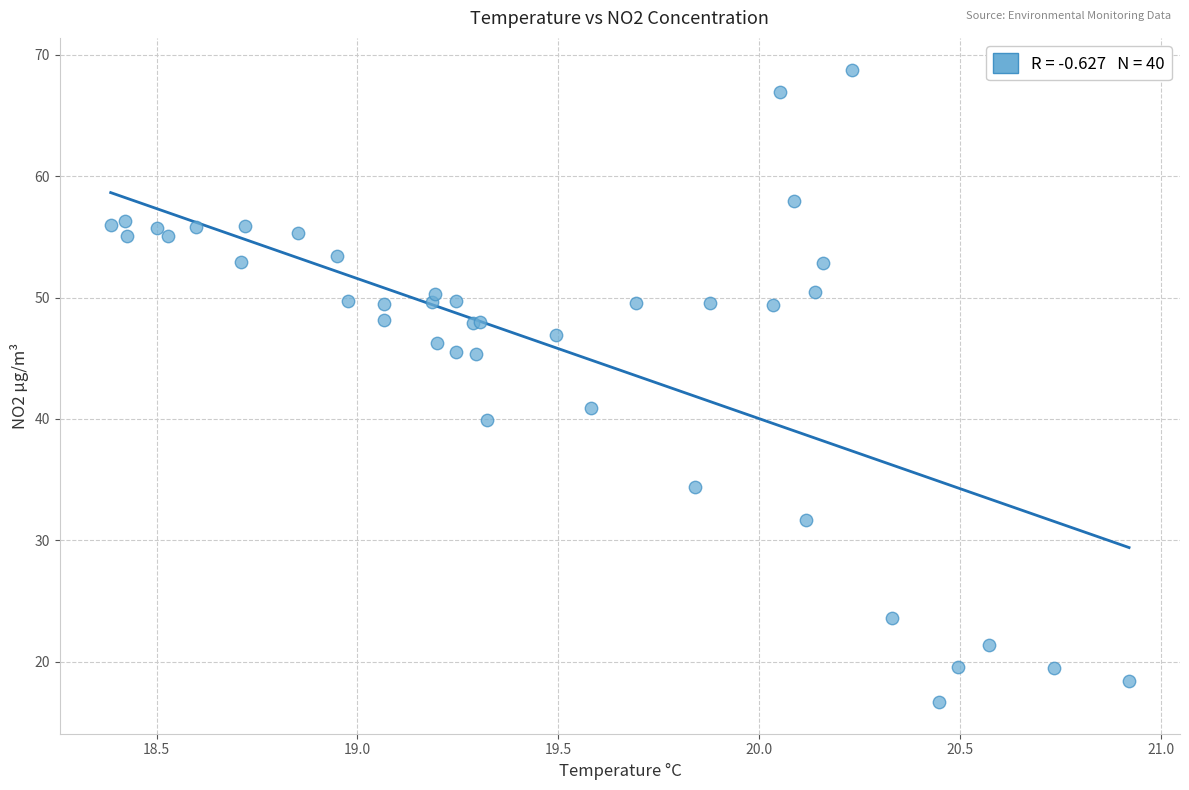

What Y value in the scatter plot is closest to 42?

40.9